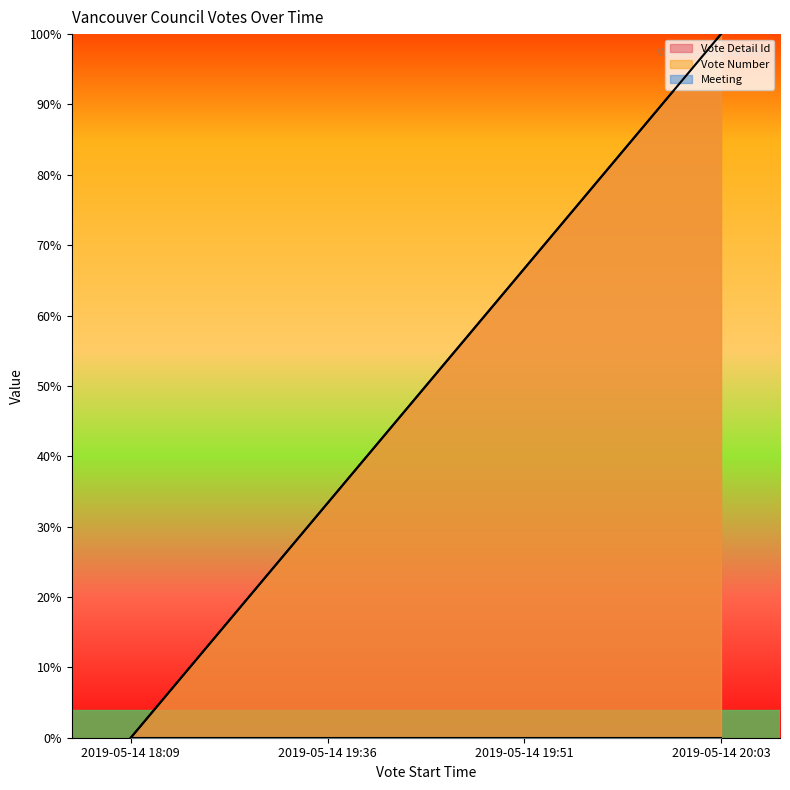

What is the total value across all series at 2019-05-14 19:36?

66.7